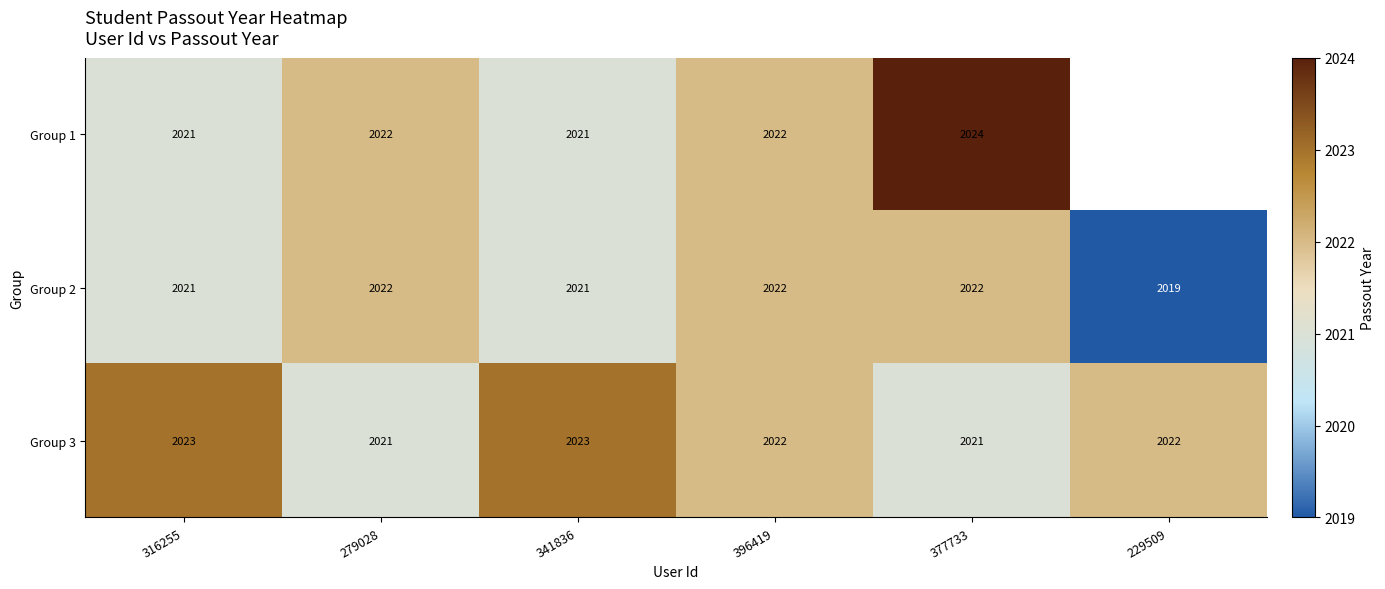

How many data points in Group 3 are less than 2022?

2